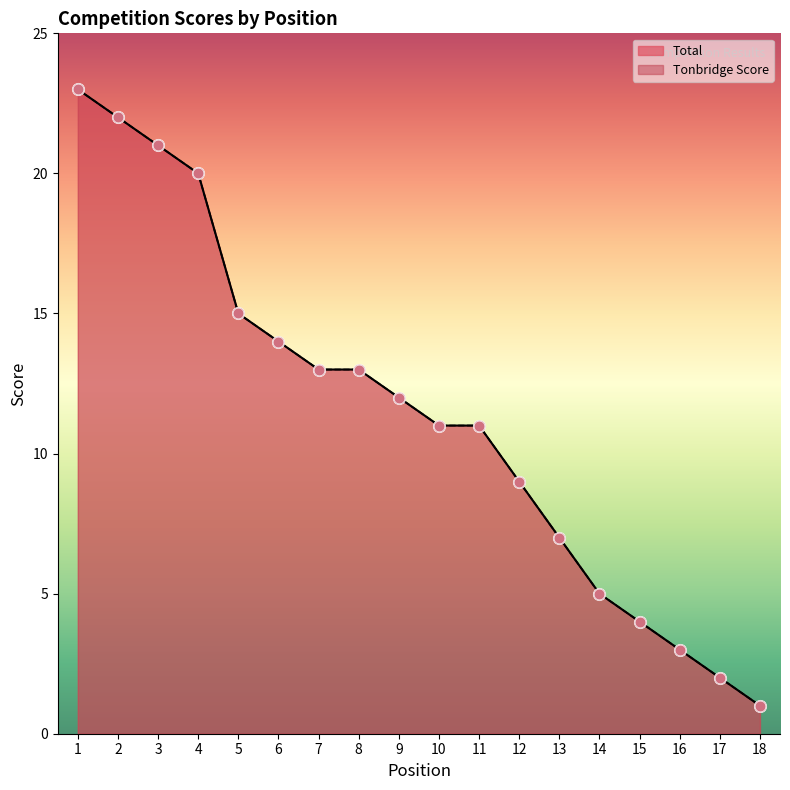

What is the total value across all series at 2?

44